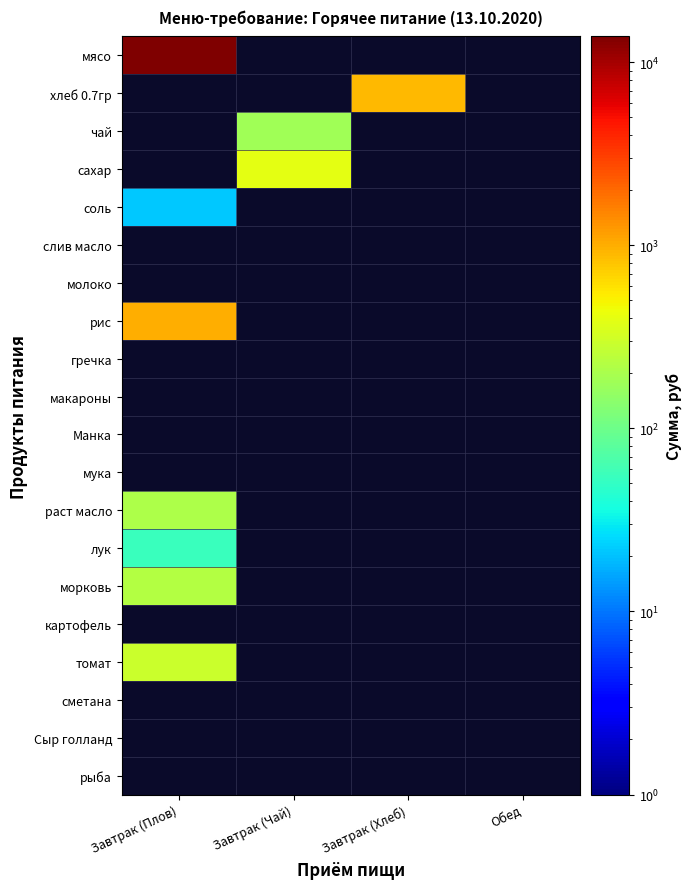

Which series has the largest range (max minus min)?

мясо